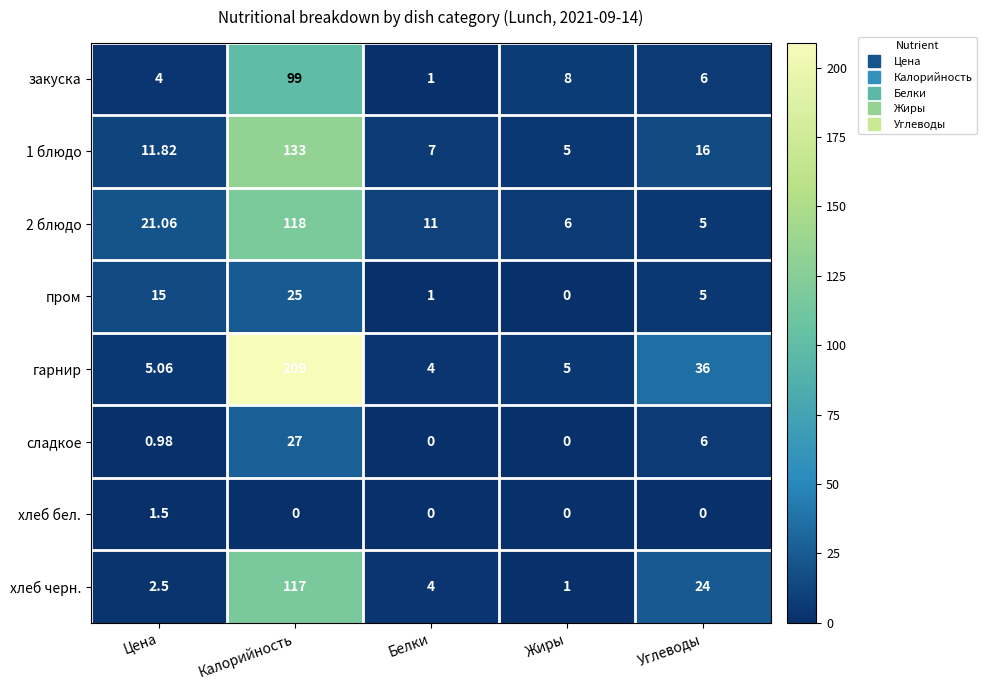

At how many categories does at least one series exceed 206?

1